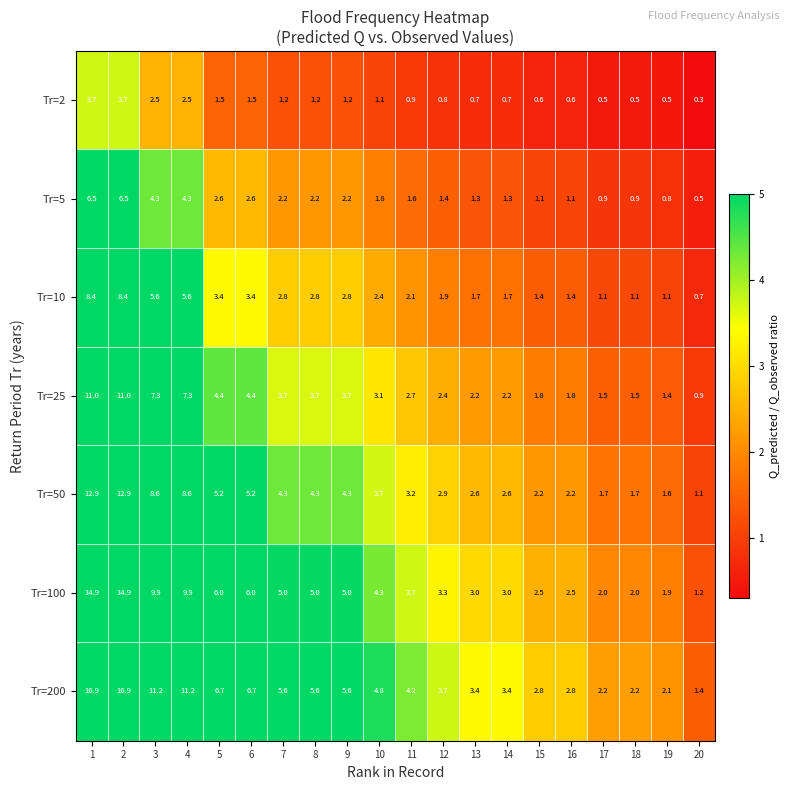

What is the difference between the maximum and minimum values in the Tr=100 series?

13.7